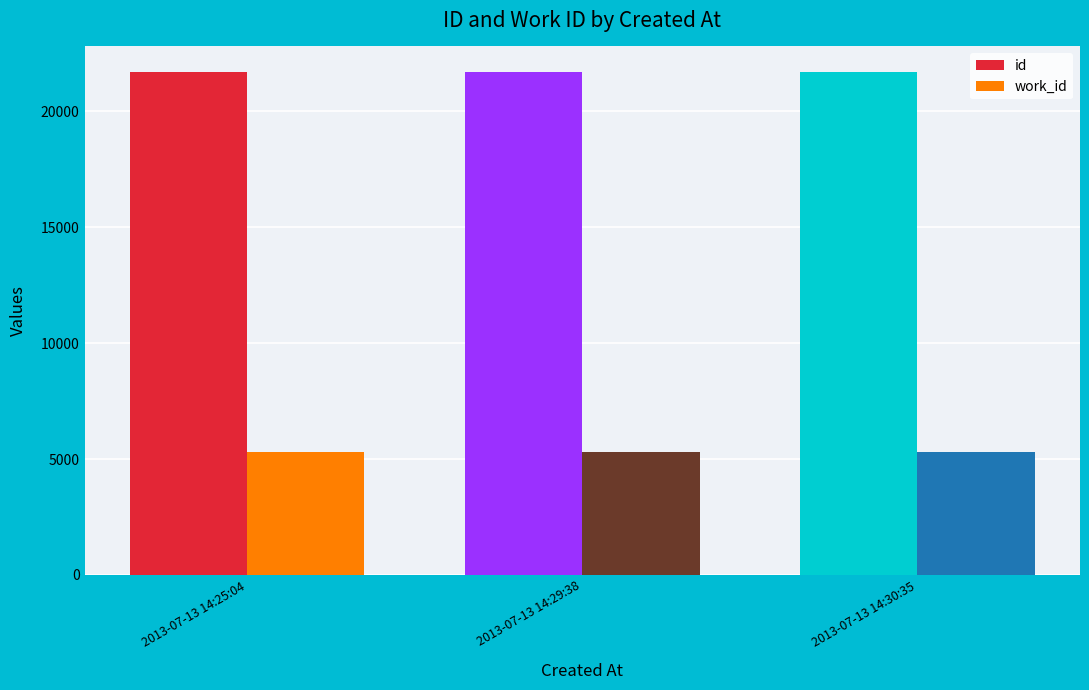

How many bars are there in each group?

2